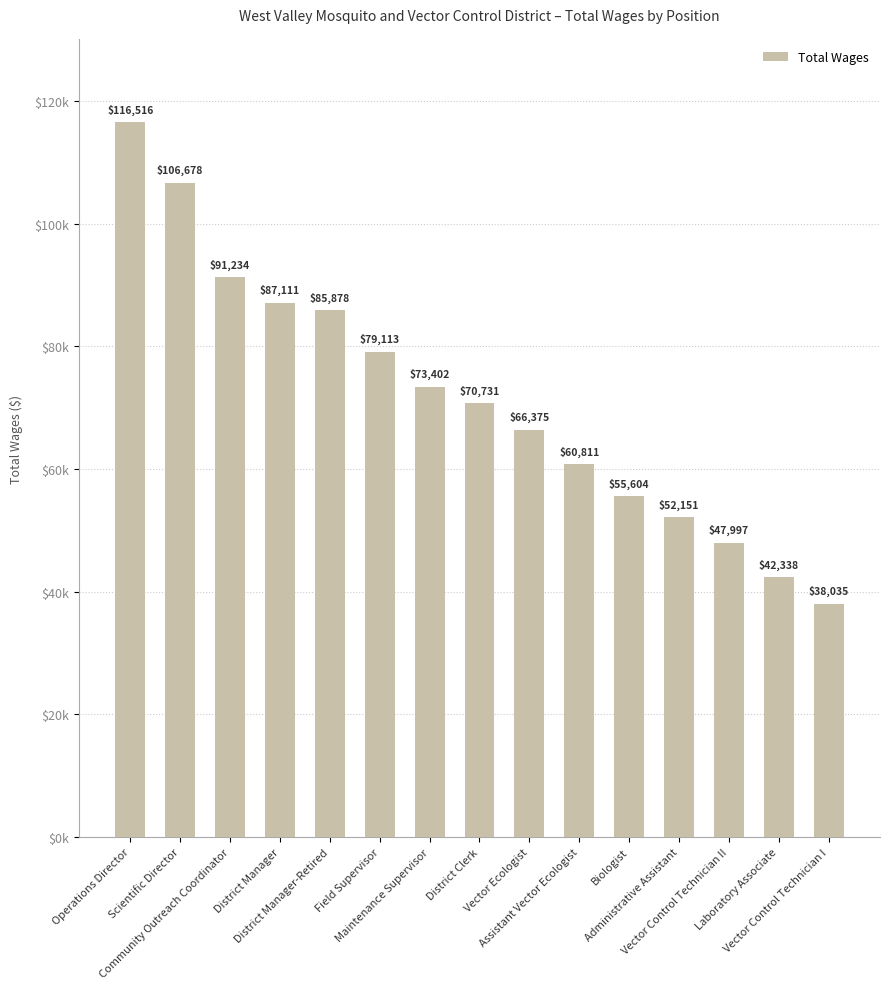

What is the sum of the values at District Manager and District Clerk?

157842